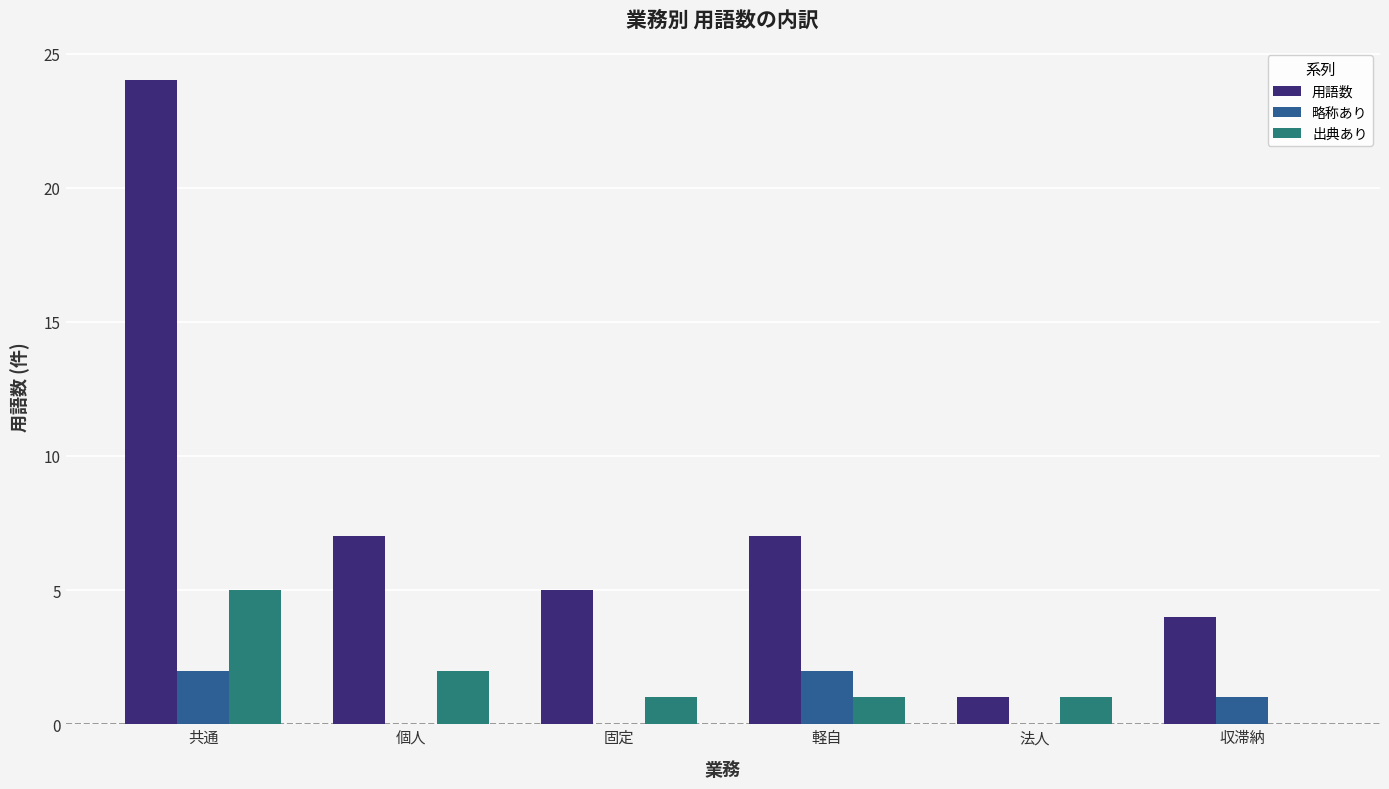

Does the chart contain stacked bars?

No